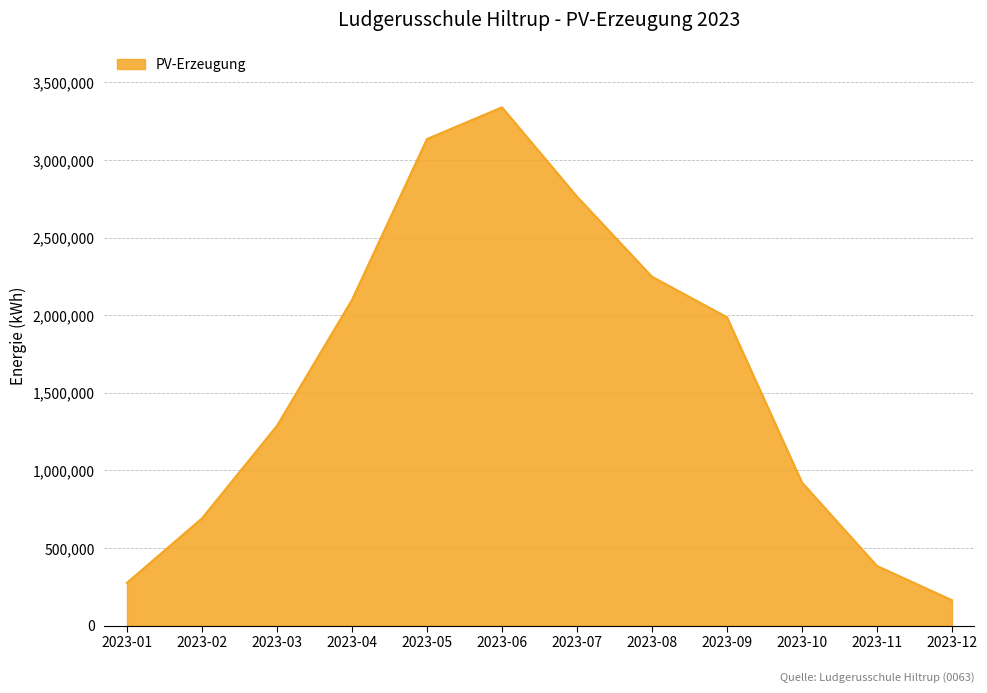

List the labels in order of value, largest first.

2023-06, 2023-05, 2023-07, 2023-08, 2023-04, 2023-09, 2023-03, 2023-10, 2023-02, 2023-11, 2023-01, 2023-12